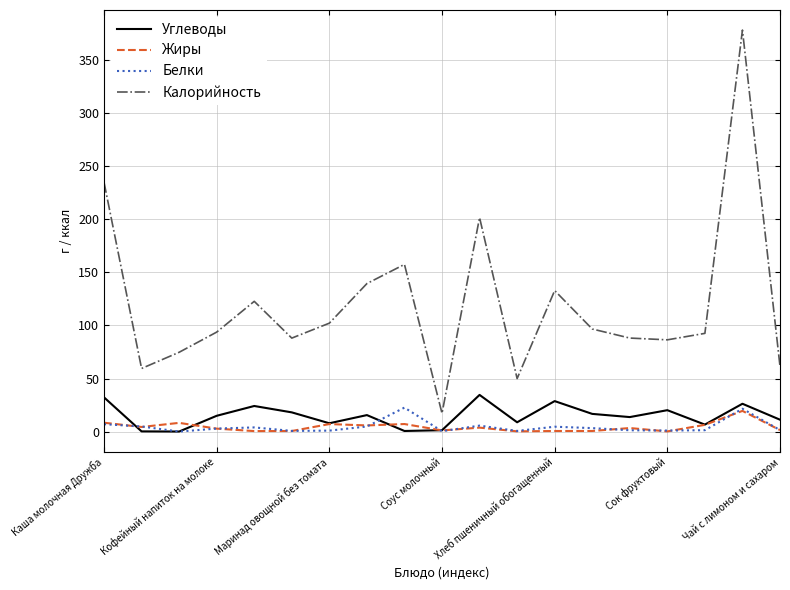

What is the maximum value shown in the chart?

378.3